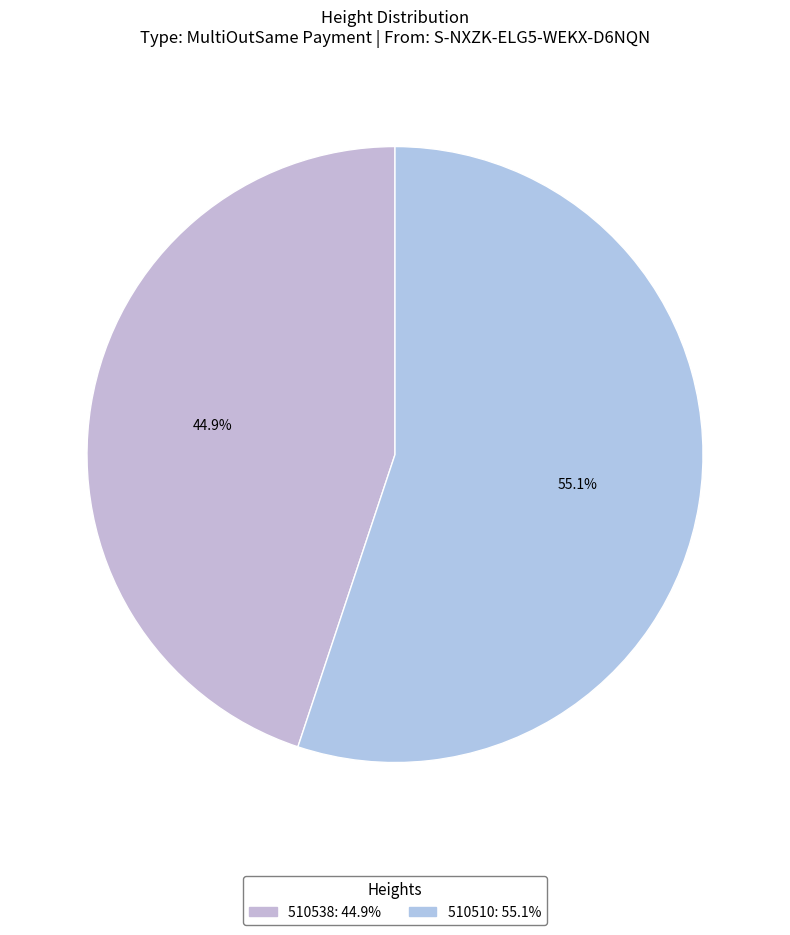

How much of the chart is everything except 510538?

55.1%